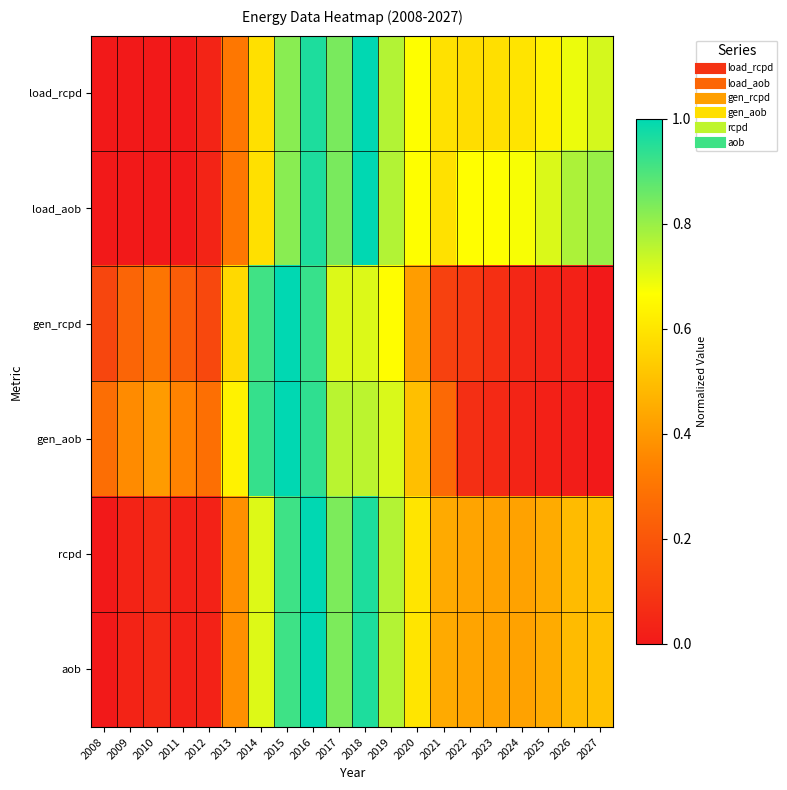

Reading left to right, what are all the values shown in this chart?

load_rcpd: 2008=0.0	2009=0.0	2010=0.0	2011=0.0	2012=0.0	2013=0.3	2014=0.6	2015=0.8	2016=1.0	2017=0.8	2018=1.0	2019=0.8	2020=0.7	2021=0.6	2022=0.6	2023=0.6	2024=0.6	2025=0.6	2026=0.7	2027=0.7
load_aob: 2008=0.0	2009=0.0	2010=0.0	2011=0.0	2012=0.0	2013=0.3	2014=0.6	2015=0.8	2016=1.0	2017=0.8	2018=1.0	2019=0.8	2020=0.7	2021=0.6	2022=0.7	2023=0.7	2024=0.7	2025=0.7	2026=0.8	2027=0.8
gen_rcpd: 2008=0.1	2009=0.2	2010=0.3	2011=0.2	2012=0.2	2013=0.6	2014=0.9	2015=1.0	2016=0.9	2017=0.7	2018=0.7	2019=0.7	2020=0.4	2021=0.1	2022=0.1	2023=0.1	2024=0.0	2025=0.0	2026=0.0	2027=0.0
gen_aob: 2008=0.3	2009=0.4	2010=0.4	2011=0.3	2012=0.3	2013=0.6	2014=0.9	2015=1.0	2016=0.9	2017=0.8	2018=0.8	2019=0.7	2020=0.5	2021=0.3	2022=0.1	2023=0.1	2024=0.0	2025=0.0	2026=0.0	2027=0.0
rcpd: 2008=0.0	2009=0.0	2010=0.1	2011=0.0	2012=0.0	2013=0.4	2014=0.7	2015=0.9	2016=1.0	2017=0.8	2018=1.0	2019=0.8	2020=0.6	2021=0.4	2022=0.4	2023=0.4	2024=0.4	2025=0.4	2026=0.5	2027=0.5
aob: 2008=0.0	2009=0.0	2010=0.1	2011=0.0	2012=0.0	2013=0.4	2014=0.7	2015=0.9	2016=1.0	2017=0.8	2018=1.0	2019=0.8	2020=0.6	2021=0.4	2022=0.4	2023=0.4	2024=0.4	2025=0.4	2026=0.5	2027=0.5